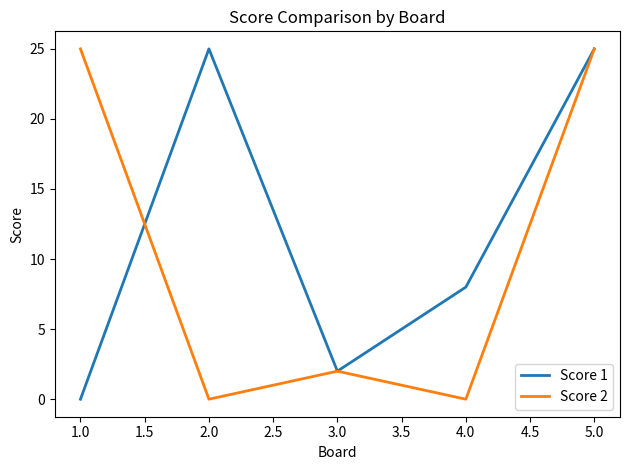

What is the sum of all Score 2 values?

52